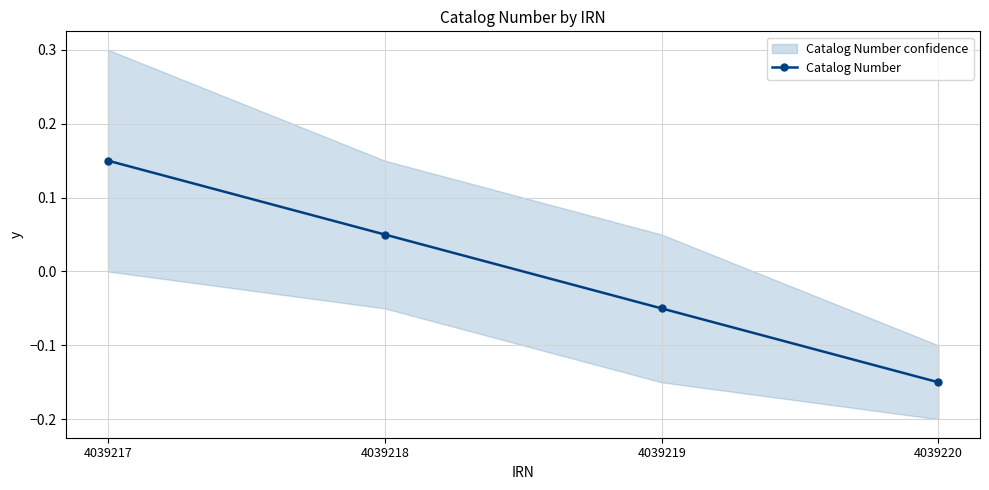

List the labels in order of value, largest first.

4039217, 4039218, 4039219, 4039220